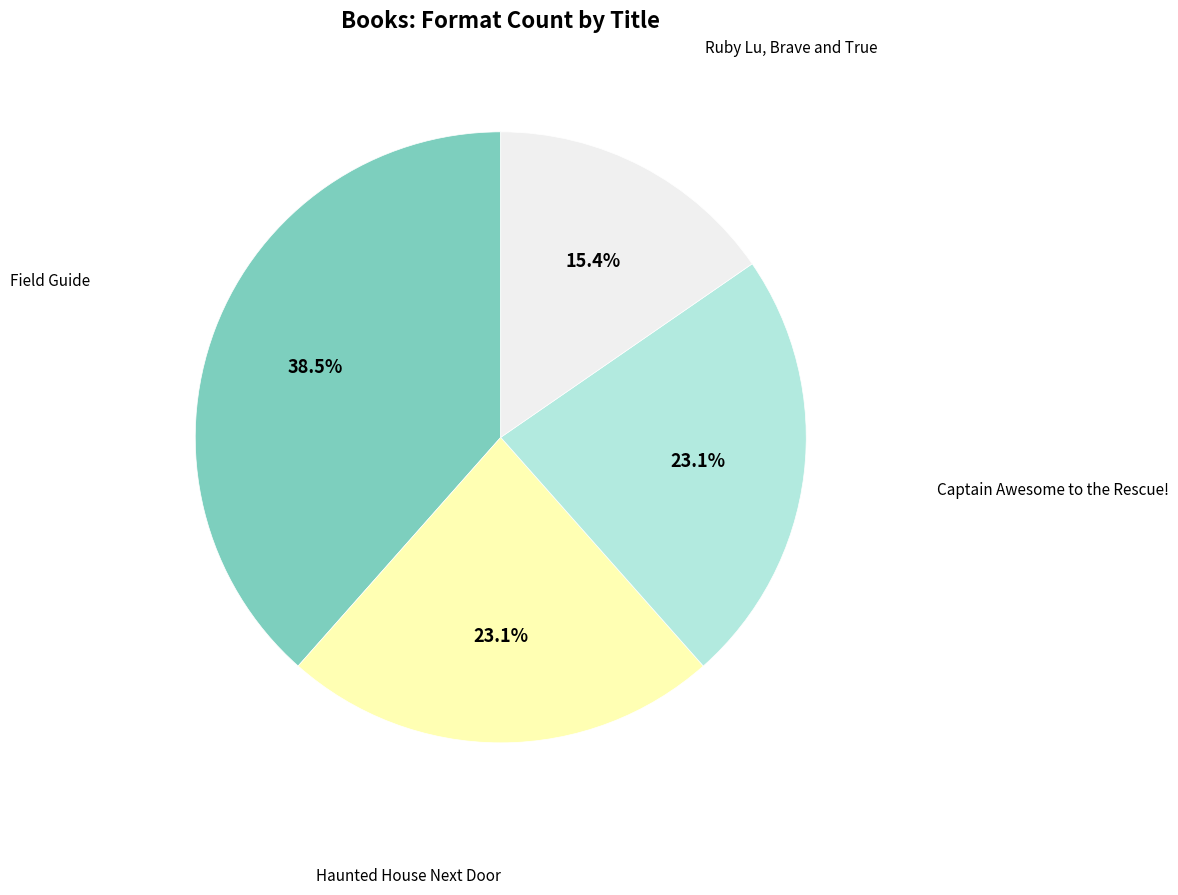

To the nearest percent, what is the difference between the largest and smallest slice percentages?

23%